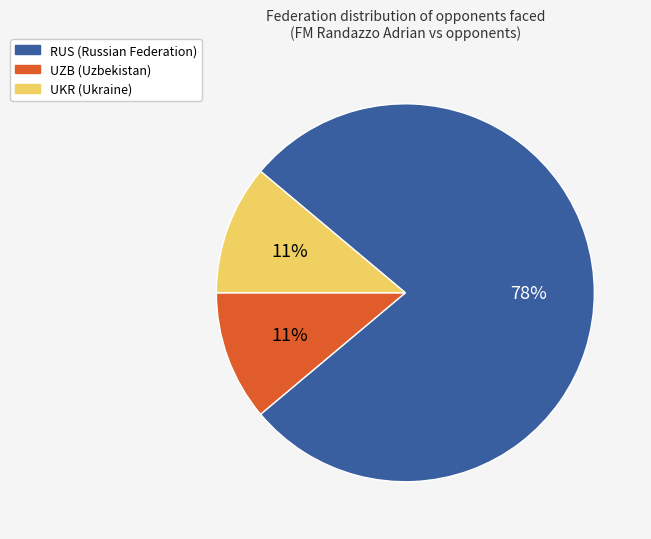

To the nearest percent, what is the average slice percentage?

33%